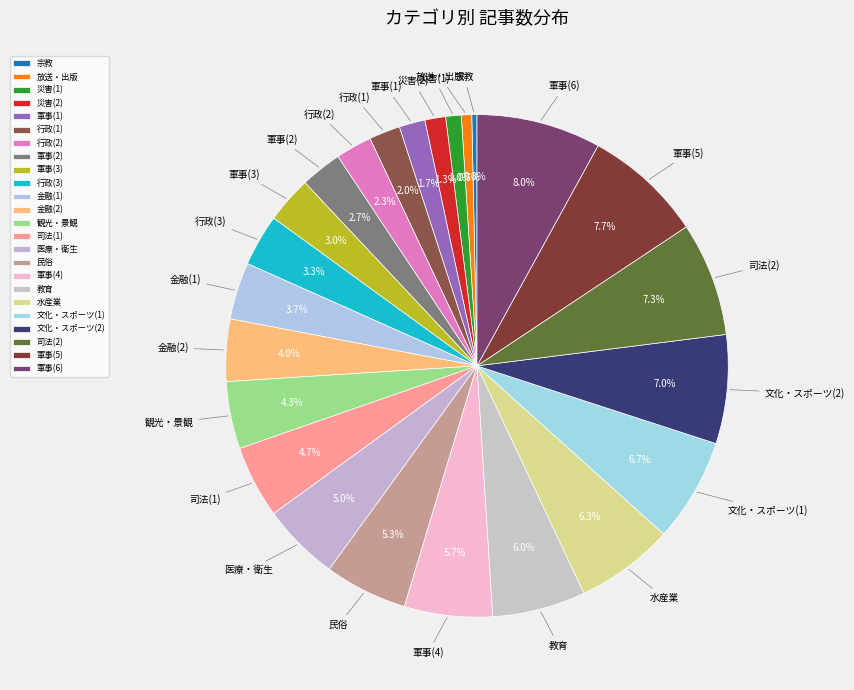

Does any single category account for the majority?

No